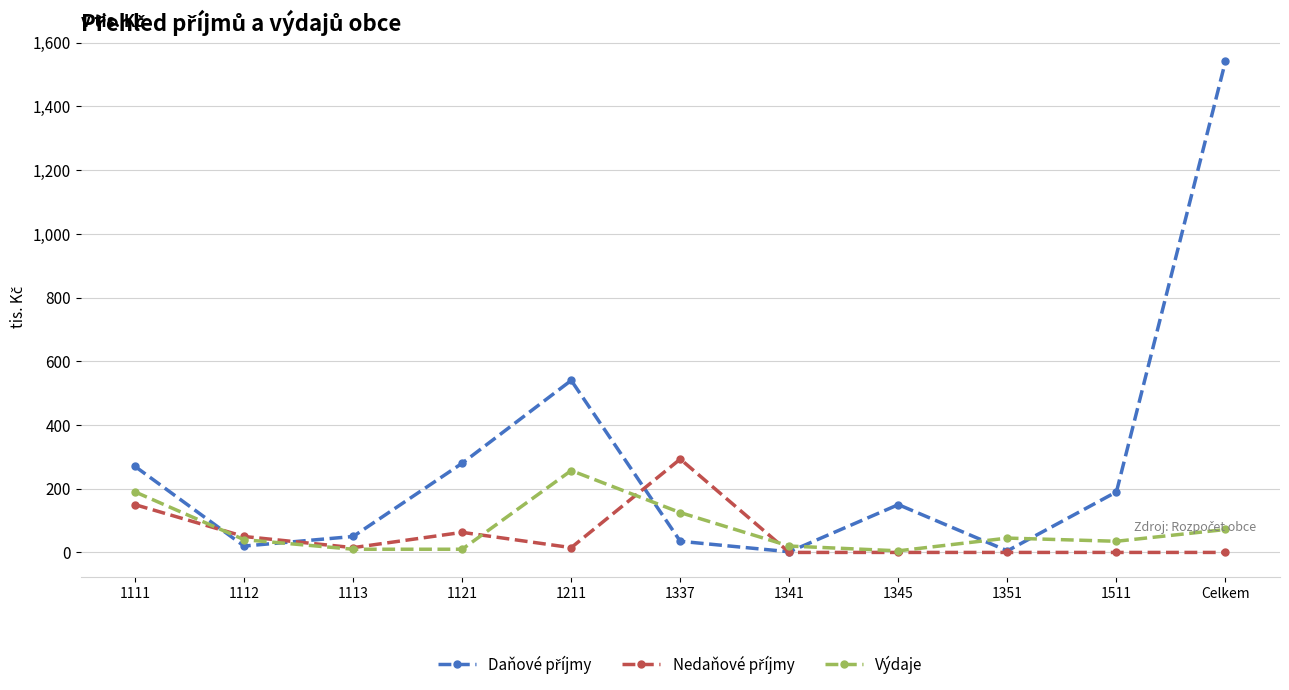

The Výdaje series shows 72 at Celkem. True or false?

True